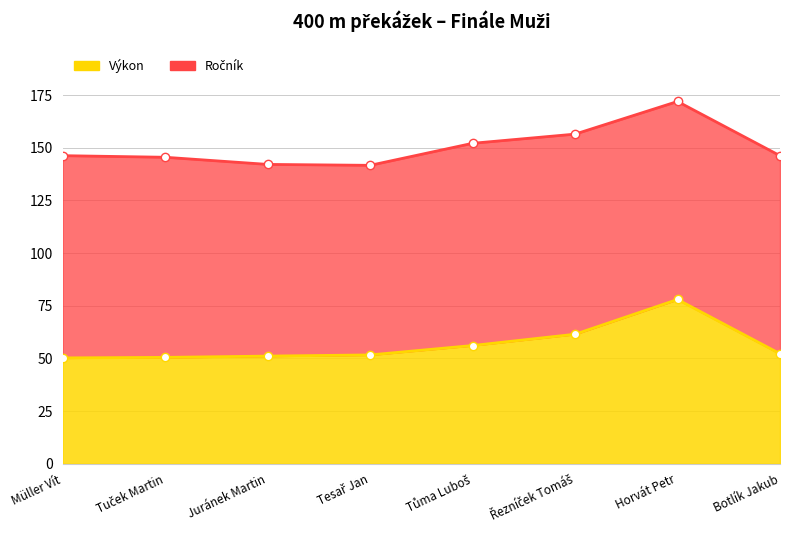

The chart shows a value of 111.9 at Horvát Petr. True or false?

False